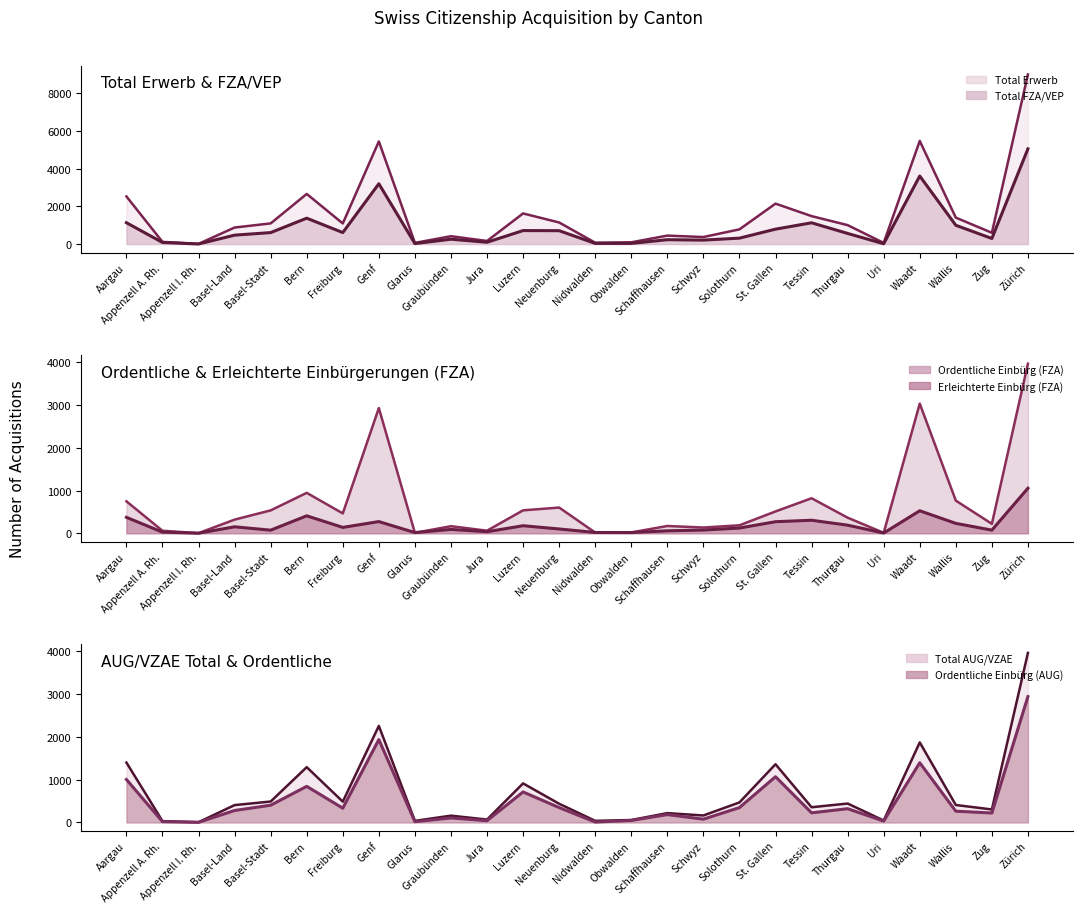

True or false: Erleichterte Einbürg (FZA) (line) has a value of 125 at Schwyz.

False